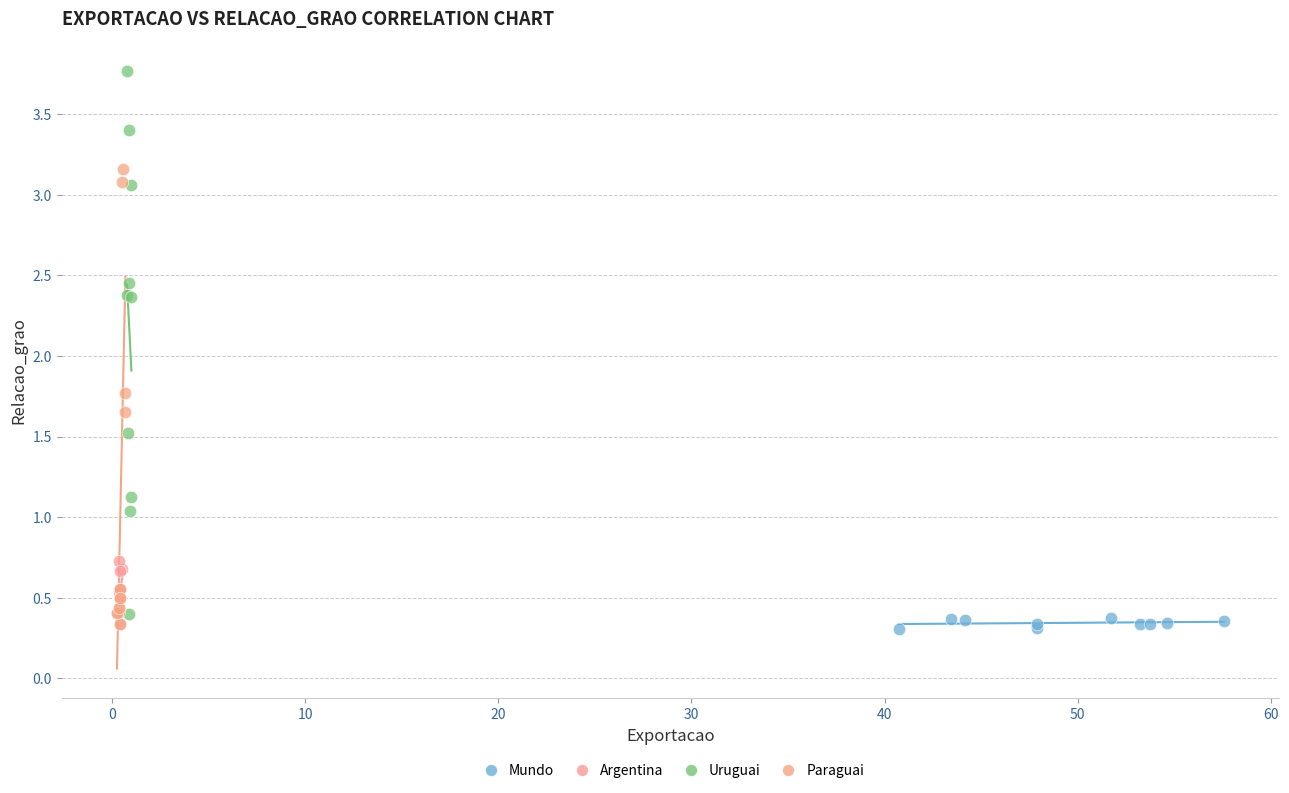

Which series has the largest Y range (max minus min)?

Uruguai